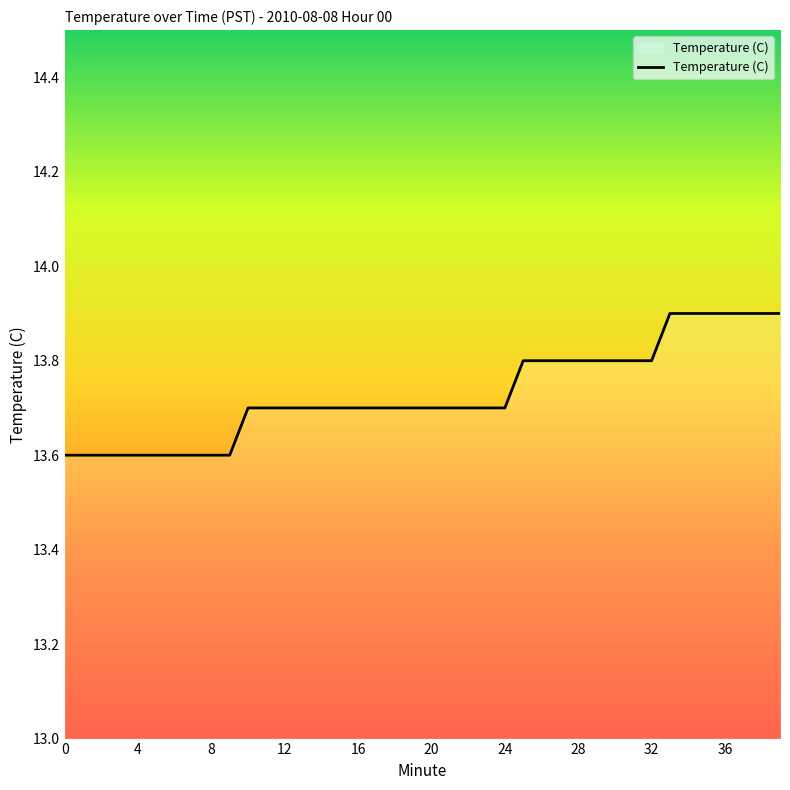

Does the chart have visible grid lines?

No